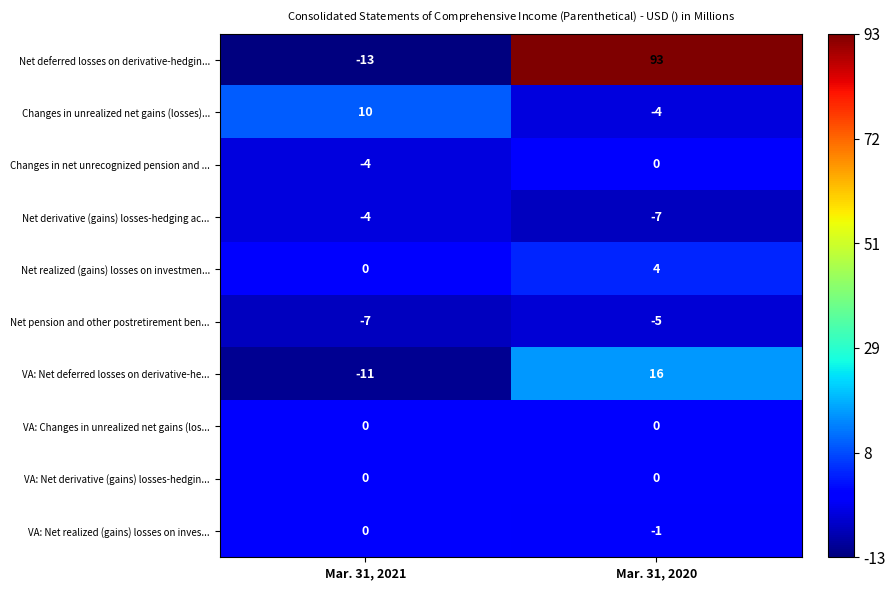

The Changes in net unrecognized pension and ... series shows 1 at Mar. 31, 2020. True or false?

False